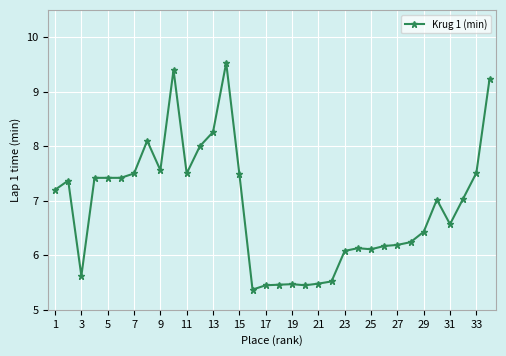

What is the average value?

6.9